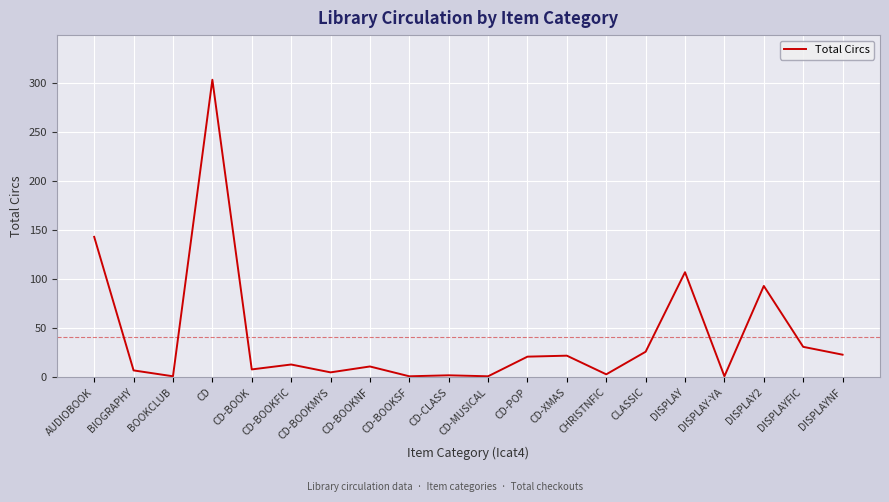

What is the approximate value at CD-BOOKNF, to the nearest 10?

10